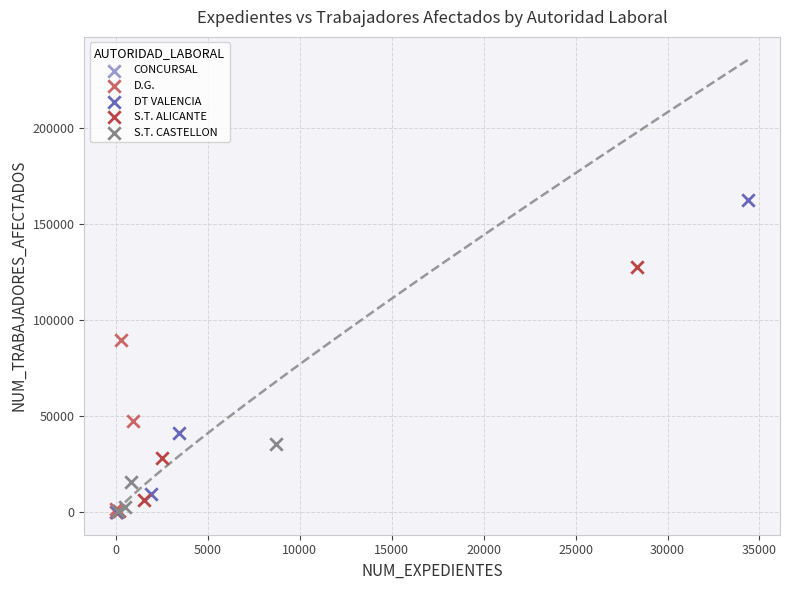

What are all the series names shown in the legend?

CONCURSAL, D.G., DT VALENCIA, S.T. ALICANTE, S.T. CASTELLON